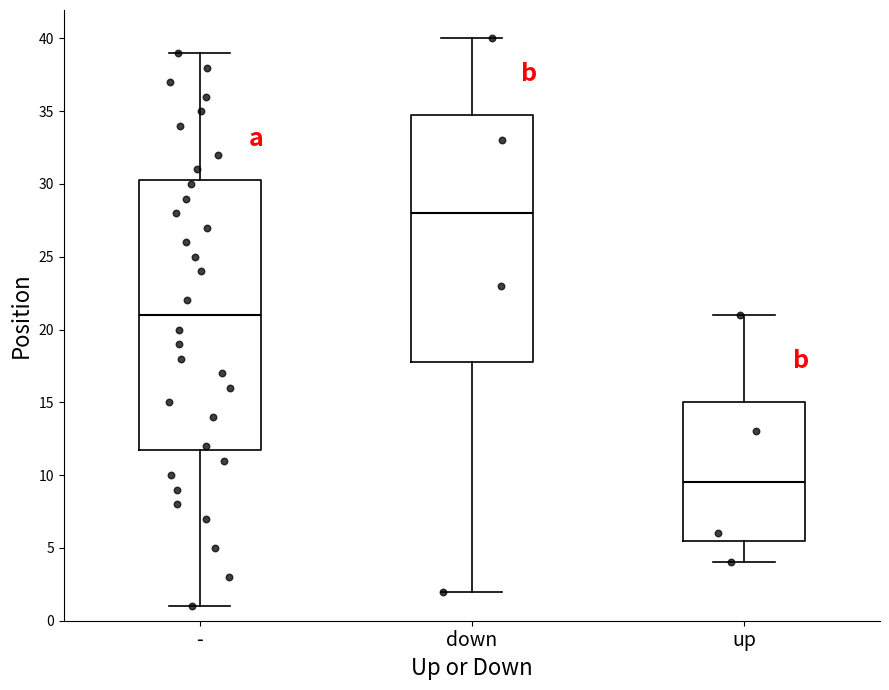

Reading left to right, read every box against the y-axis: the position of its median line, the range the box covers, and the ends of its whiskers. The values are not printed on the chart, so give them approximately, as read against the axis.

-: median 21.0, box 12.0 to 30.5, whiskers 1.0 to 39.0
down: median 28.0, box 18.0 to 35.0, whiskers 2.0 to 40.0
up: median 9.5, box 5.5 to 15.0, whiskers 4.0 to 21.0